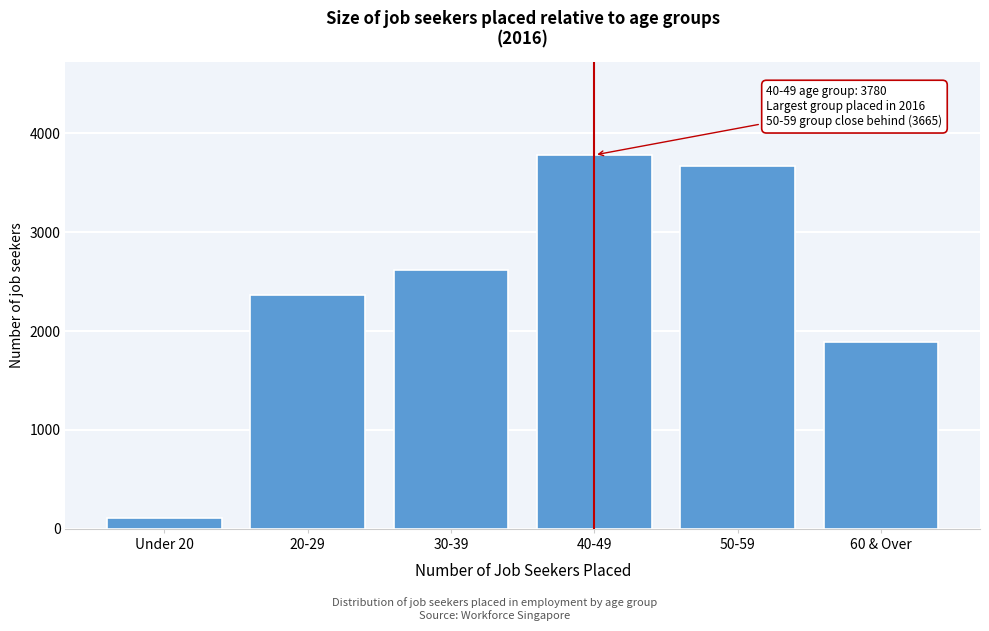

Reading left to right, what are all the values shown in this chart?

112	2367	2619	3780	3665	1885